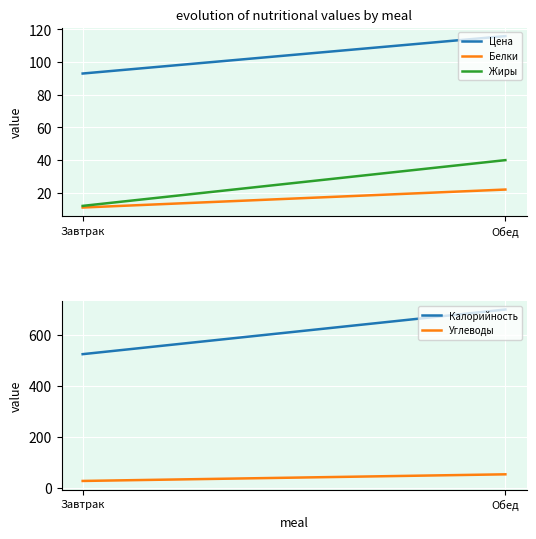

What position from the left is Завтрак?

1